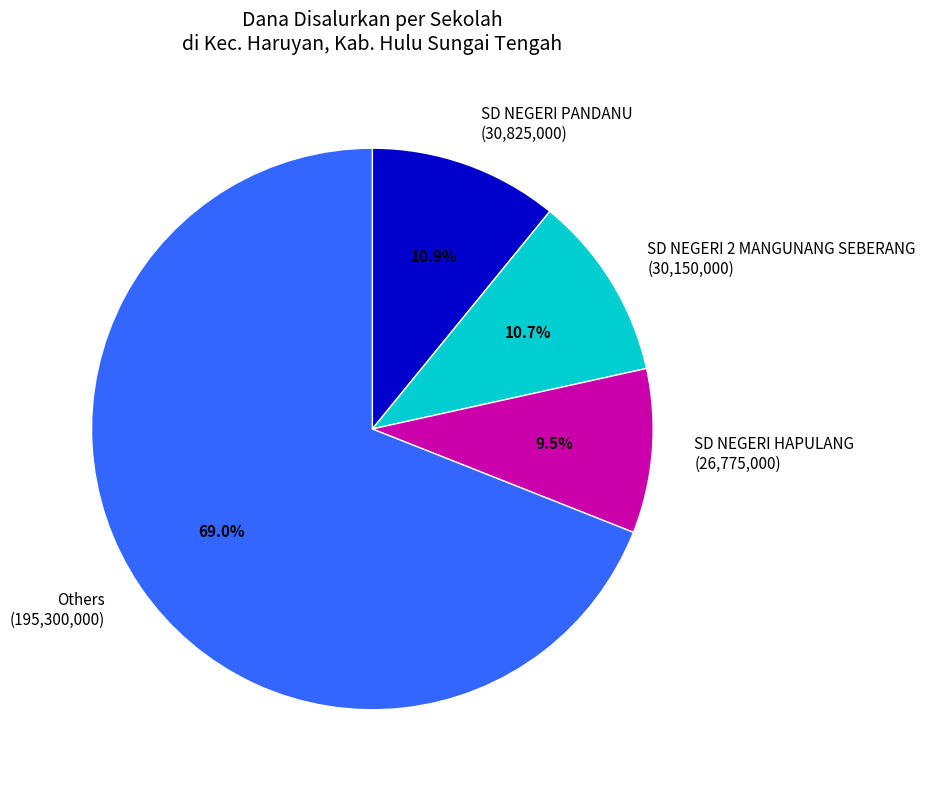

Does SD NEGERI PANDANU (30,825,000) represent more than half of the total?

No